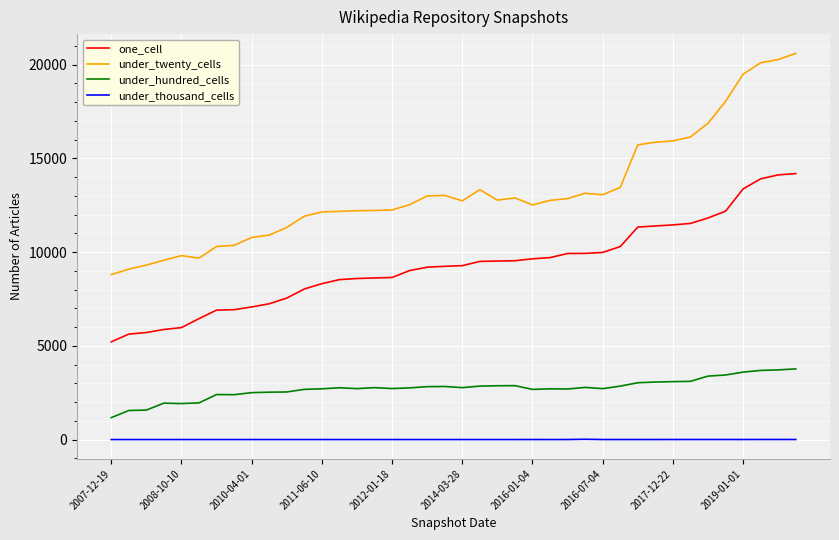

True or false: under_twenty_cells and one_cell intersect in this chart.

False